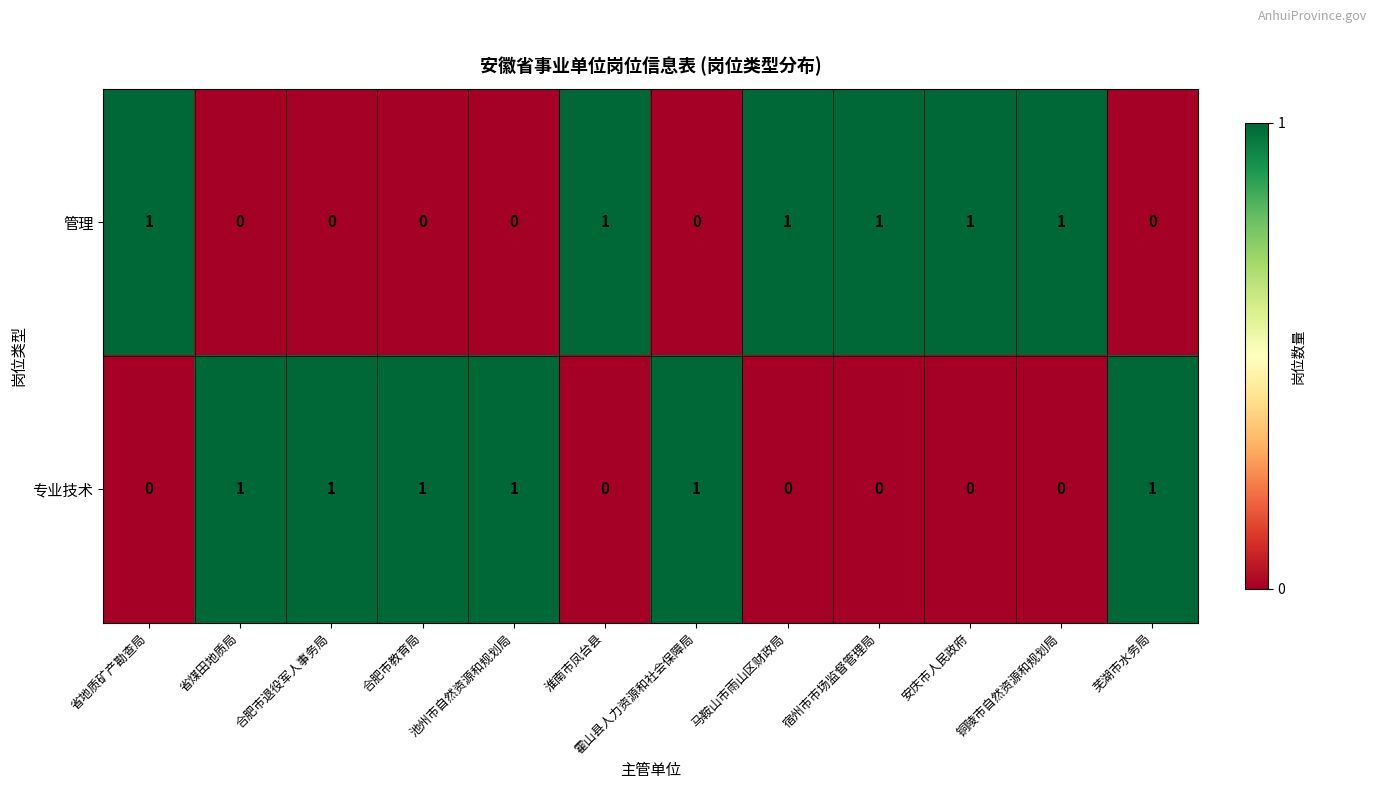

At 合肥市教育局, list the series in order from largest to smallest.

专业技术, 管理